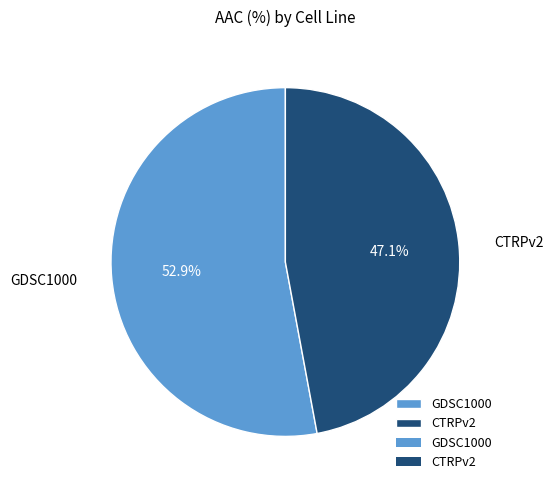

To the nearest percent, what is the difference between the largest and smallest slice percentages?

6%